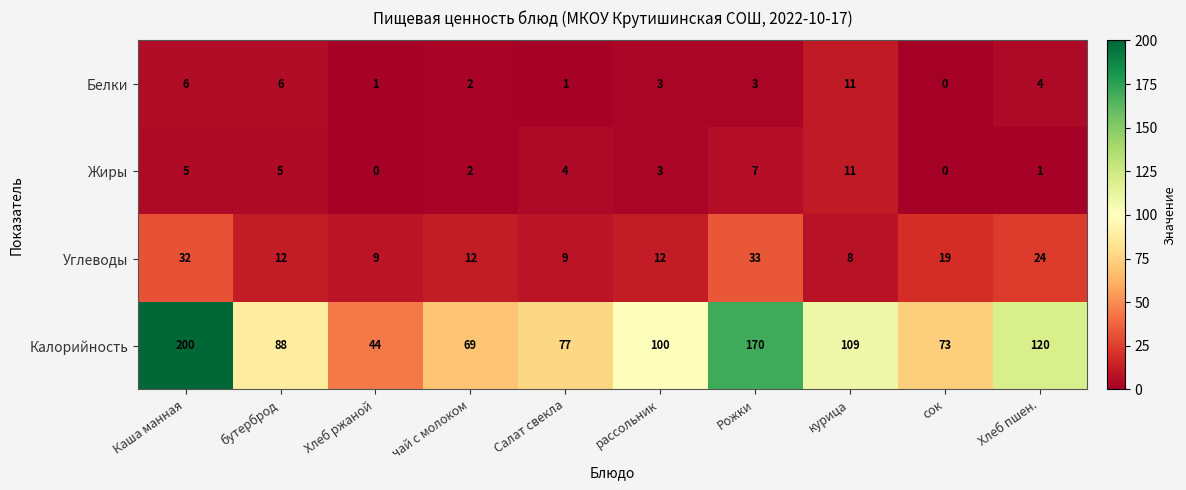

Which category has the highest value across all series?

Каша манная